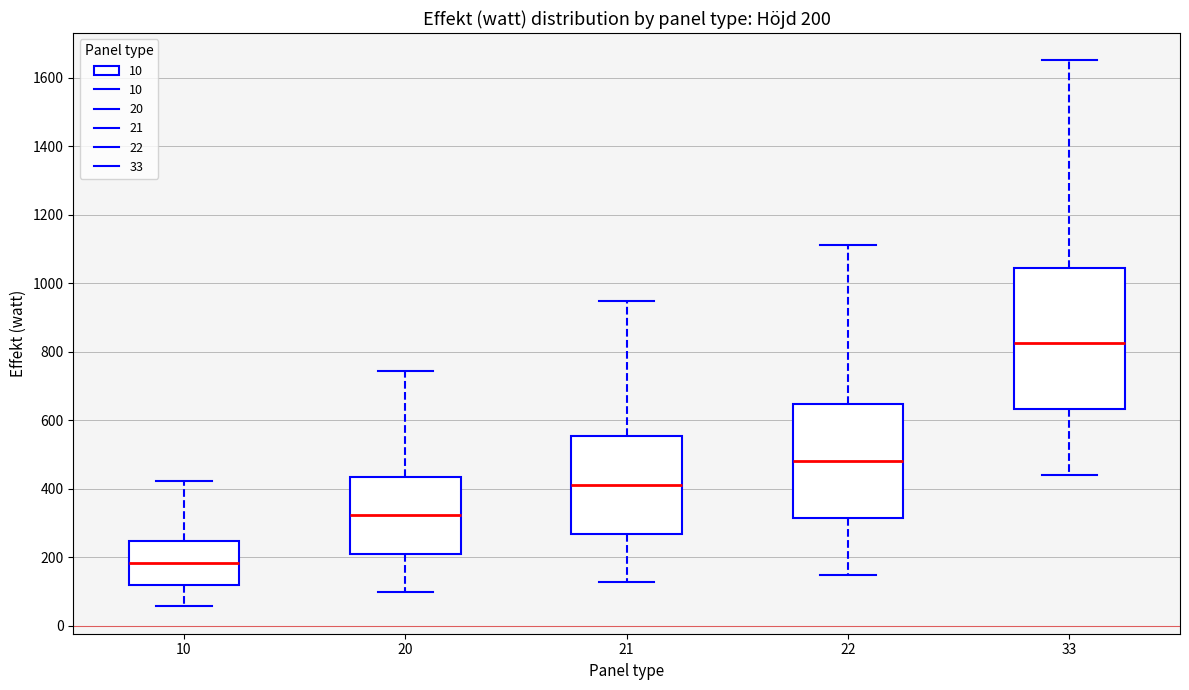

Which box is the tallest, from its lower edge to its upper edge?

33